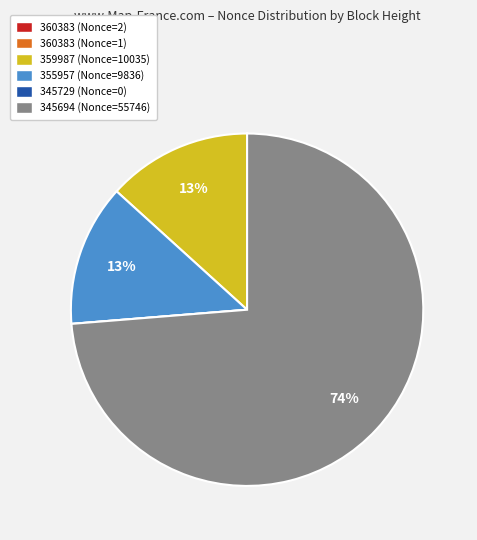

Does any single category account for the majority?

Yes